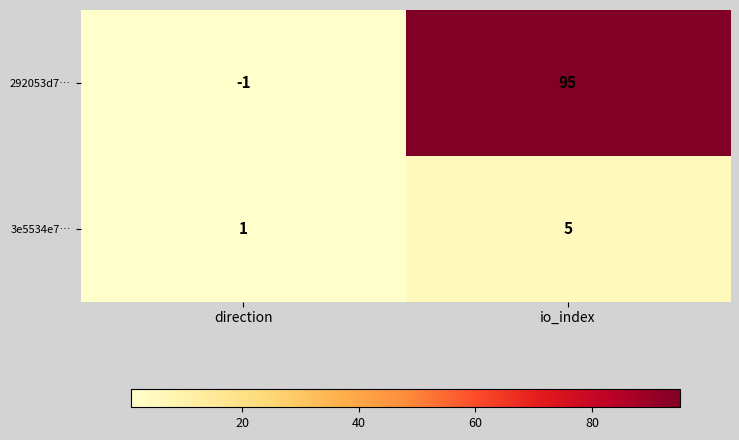

What value does the 3e5534e7… series have at io_index?

5